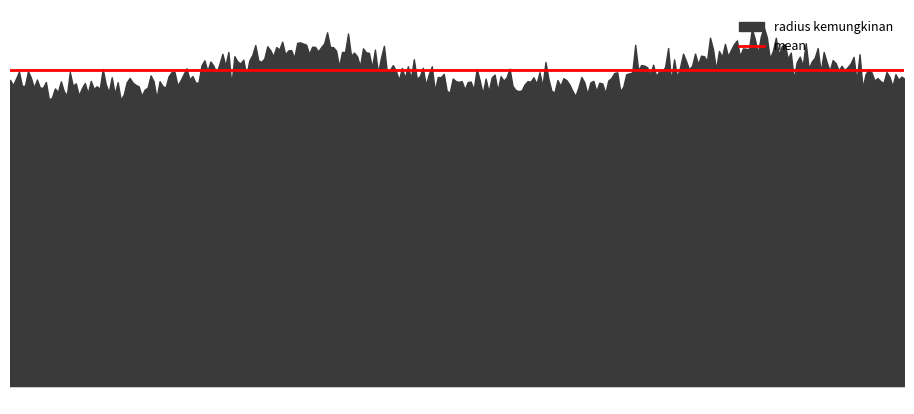

Rank the categories by value from highest to lowest.

3004050, 3004053, 3004048, 3004049, 3004051, 3004052, 3004054